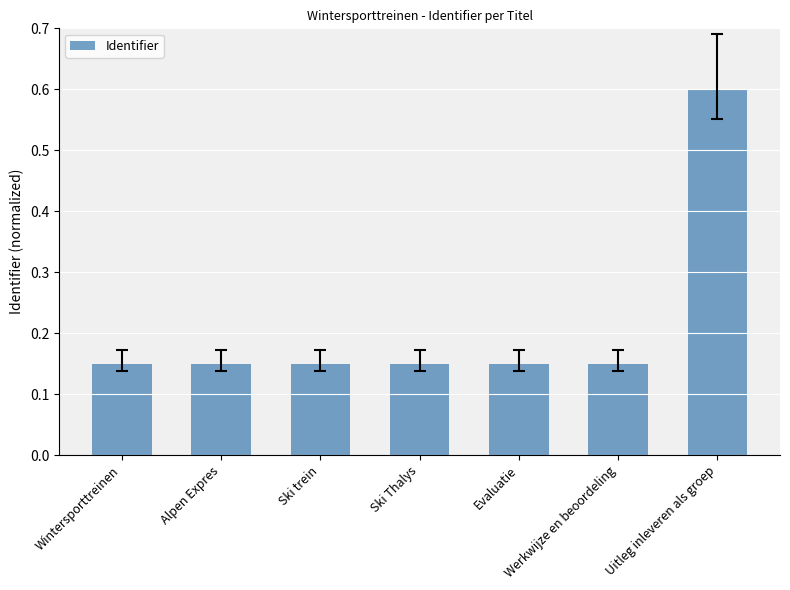

What is the greatest value displayed?

0.6